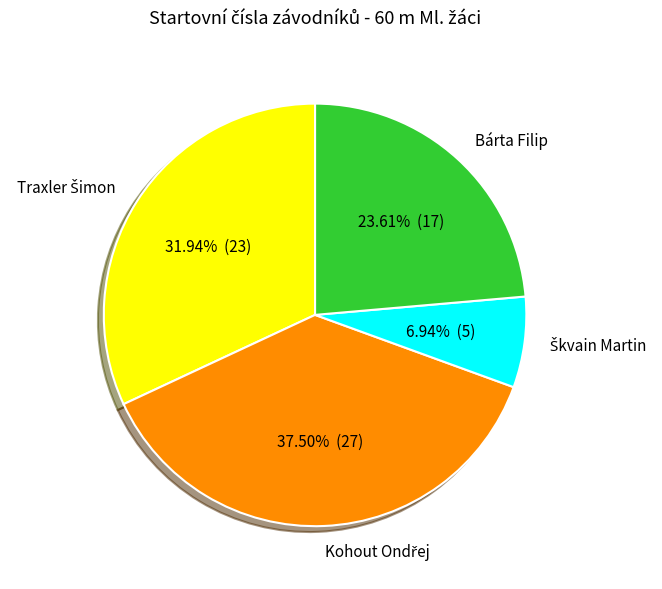

Does Bárta Filip represent more than half of the total?

No